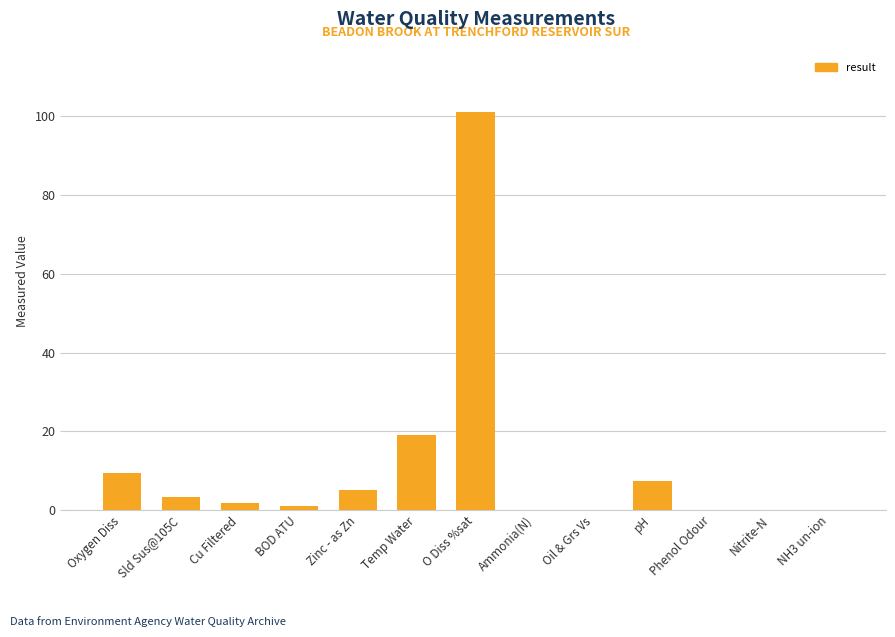

At which category does the chart reach its peak across all series?

O Diss %sat